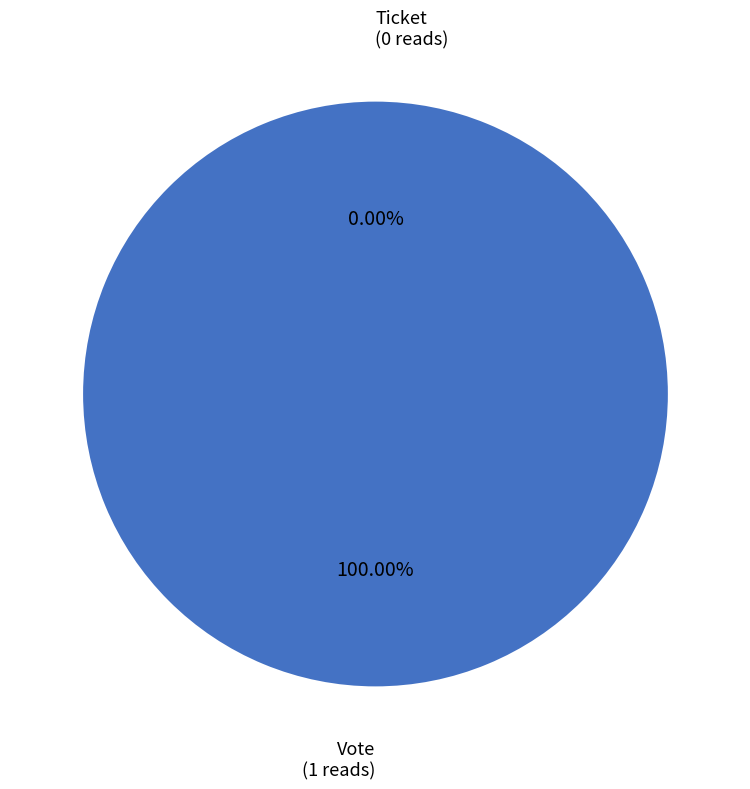

Rank the categories by value from lowest to highest.

Ticket, Vote